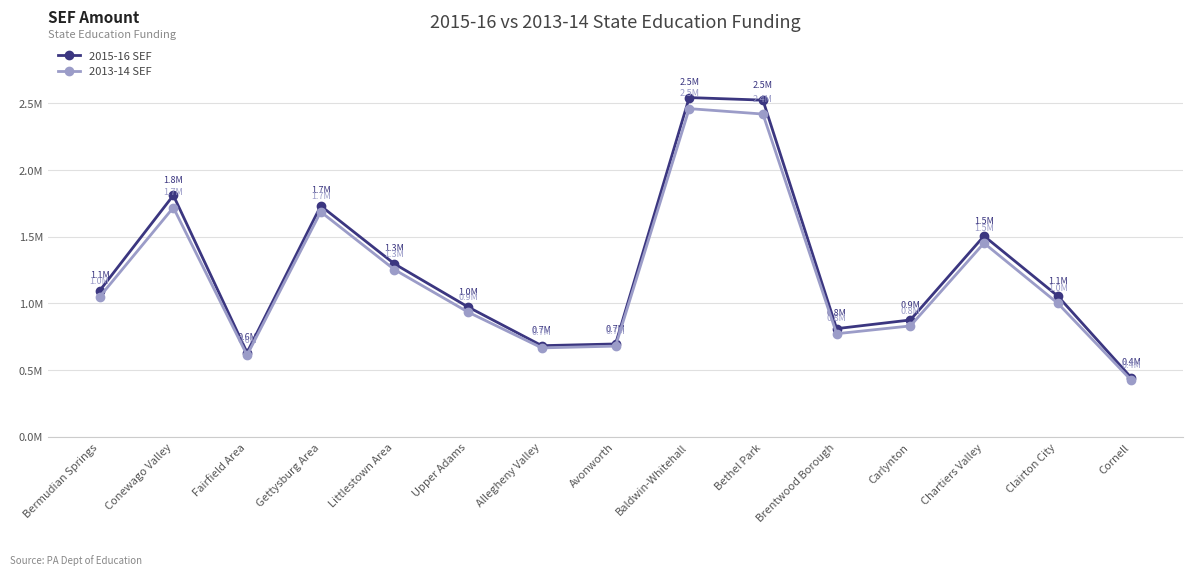

True or false: 2015-16 SEF and 2013-14 SEF cross at least once.

False